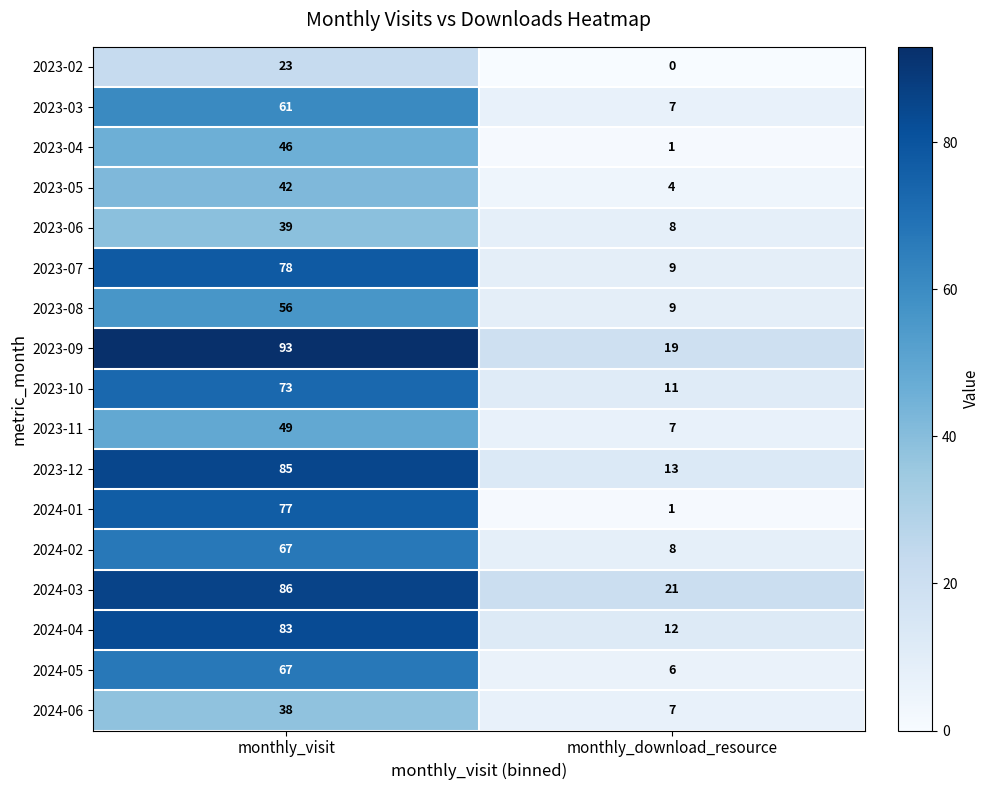

List the labels in order of 2023-03 value, smallest first.

monthly_download_resource, monthly_visit